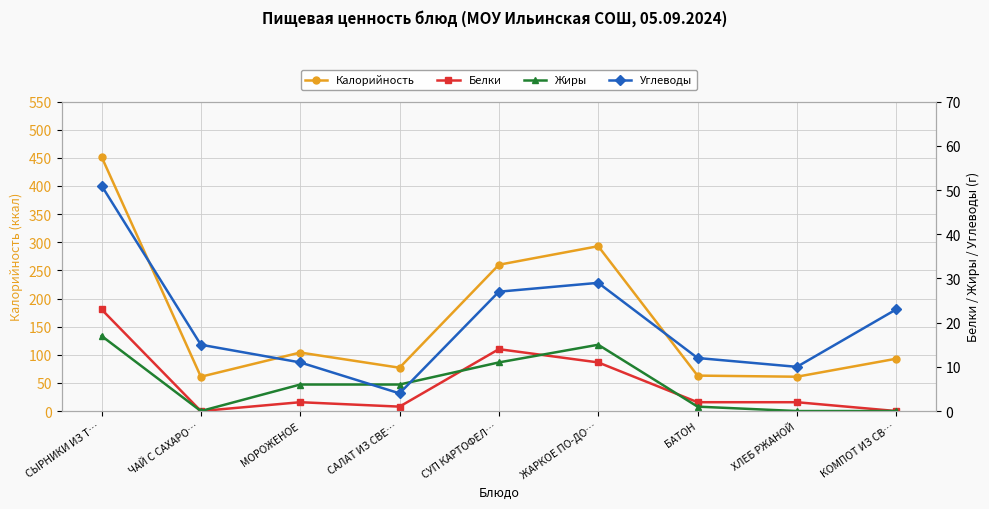

Rank the series at МОРОЖЕНОЕ from lowest to highest value.

Белки, Жиры, Углеводы, Калорийность